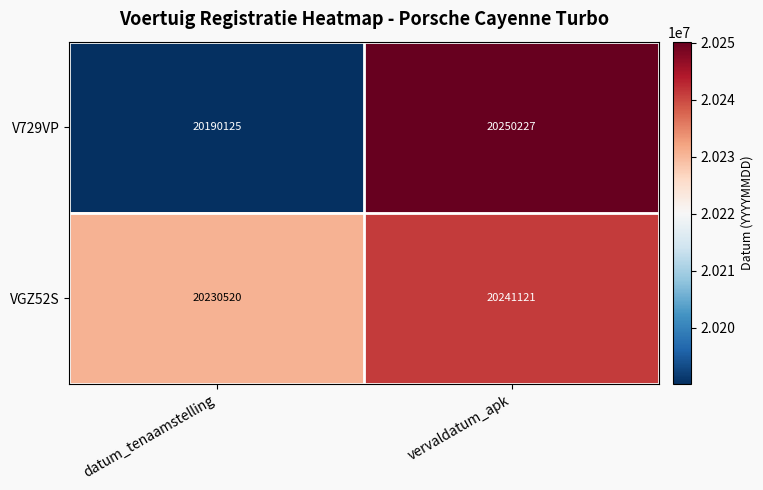

The value of VGZ52S at vervaldatum_apk is 30159359. True or false?

False